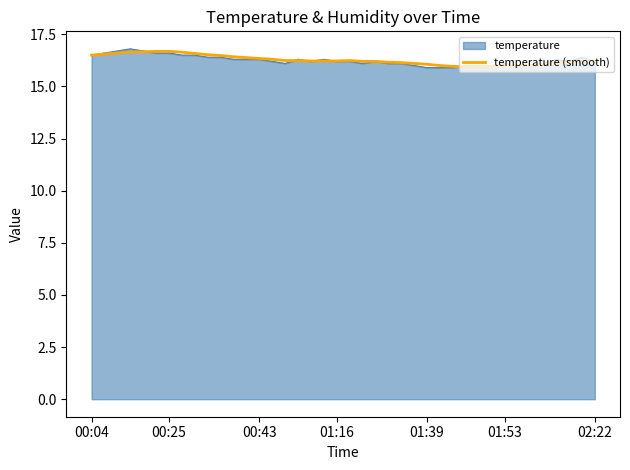

What is the maximum value for temperature (smooth)?

16.7